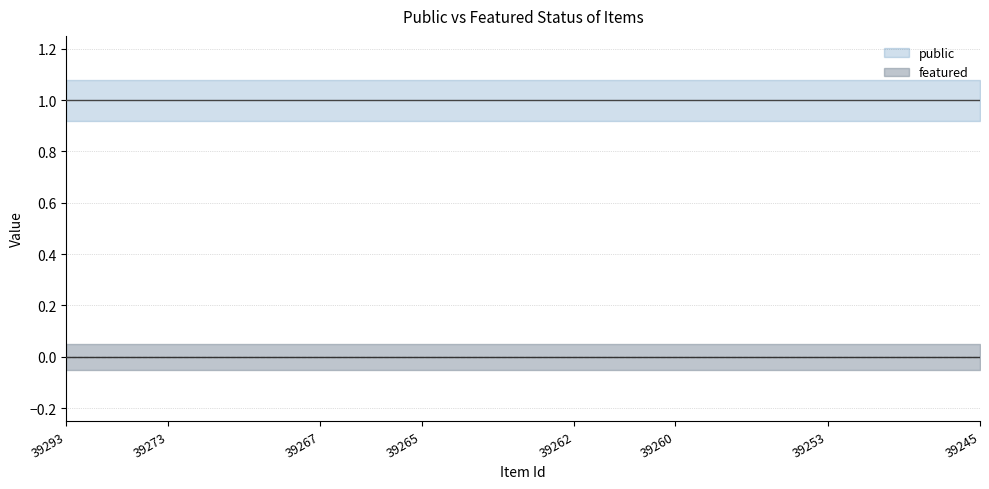

Where is public nearest to the value 1?

39293